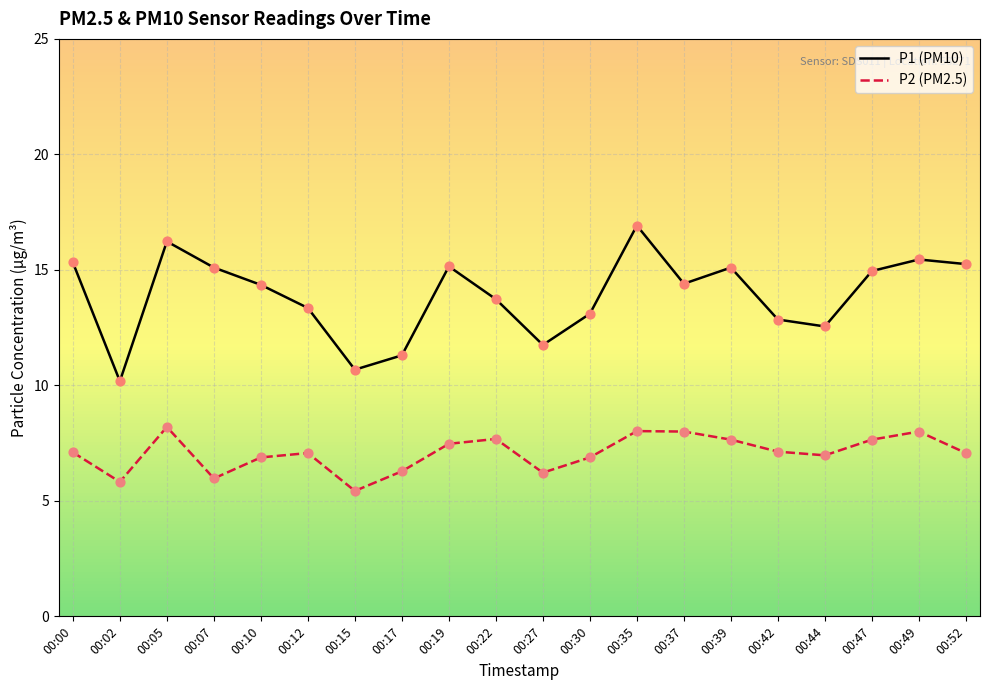

What are all the series names shown in the legend?

P1 (PM10), P2 (PM2.5)